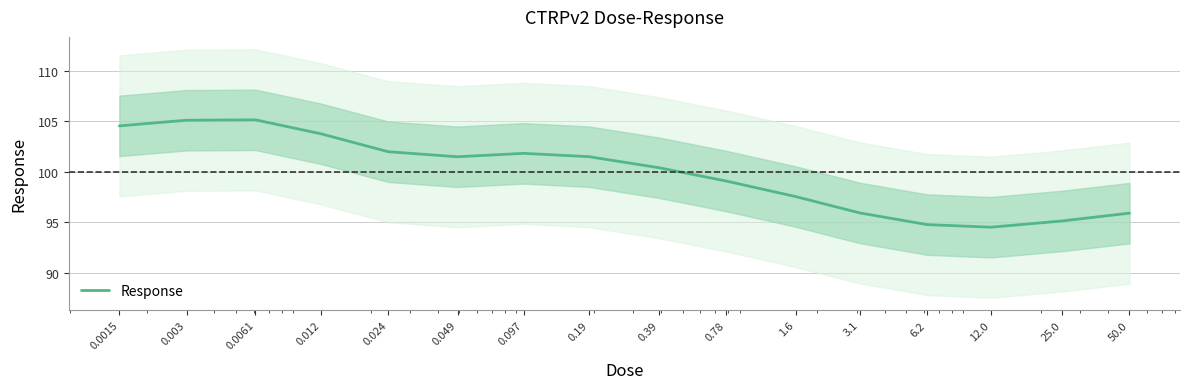

Reading left to right, what are all the values shown in this chart?

104.6	105.1	105.2	103.8	102.0	101.5	101.8	101.5	100.4	99.1	97.5	95.9	94.8	94.5	95.1	95.9